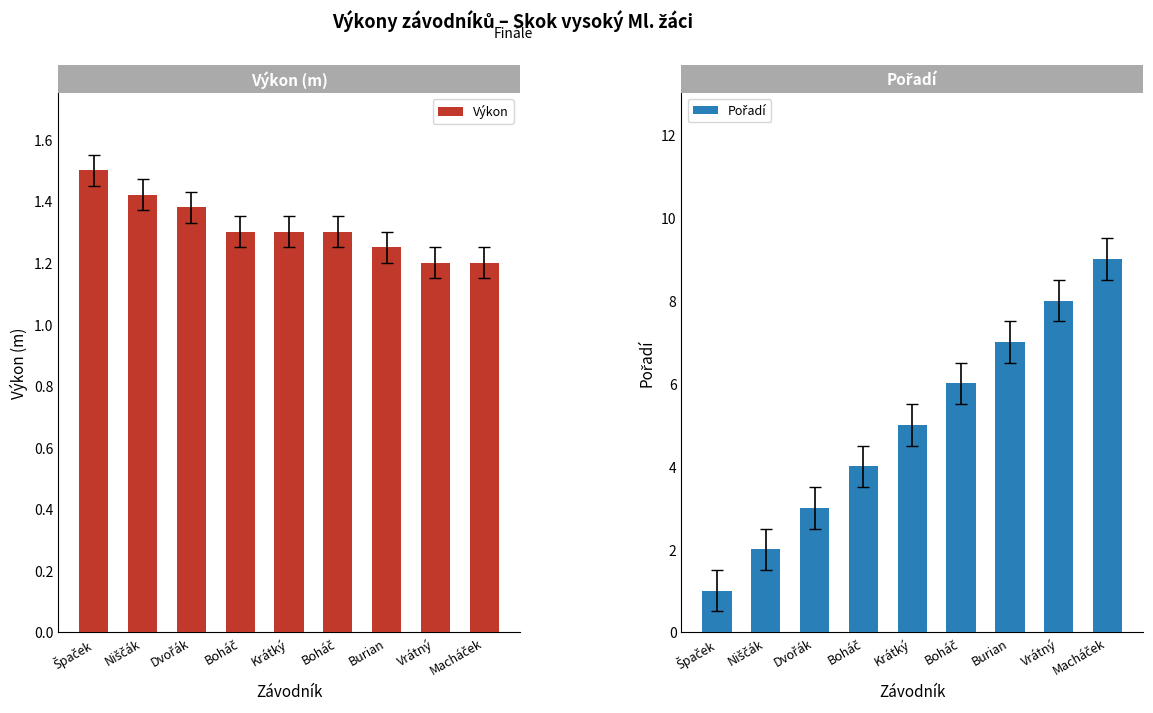

The value of Pořadí at Macháček is 3.0. True or false?

False